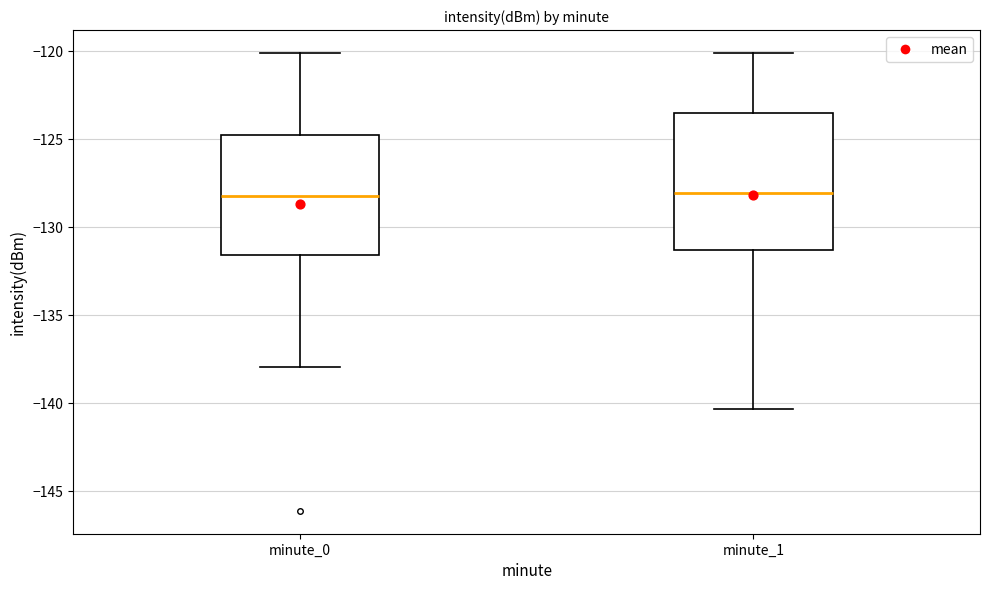

Which box is the tallest, from its lower edge to its upper edge?

minute_1